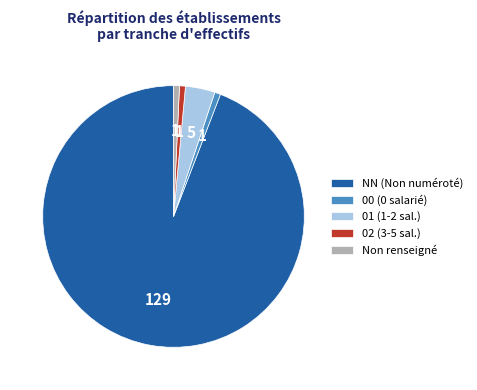

Is NN (Non numéroté) the majority of the pie?

Yes